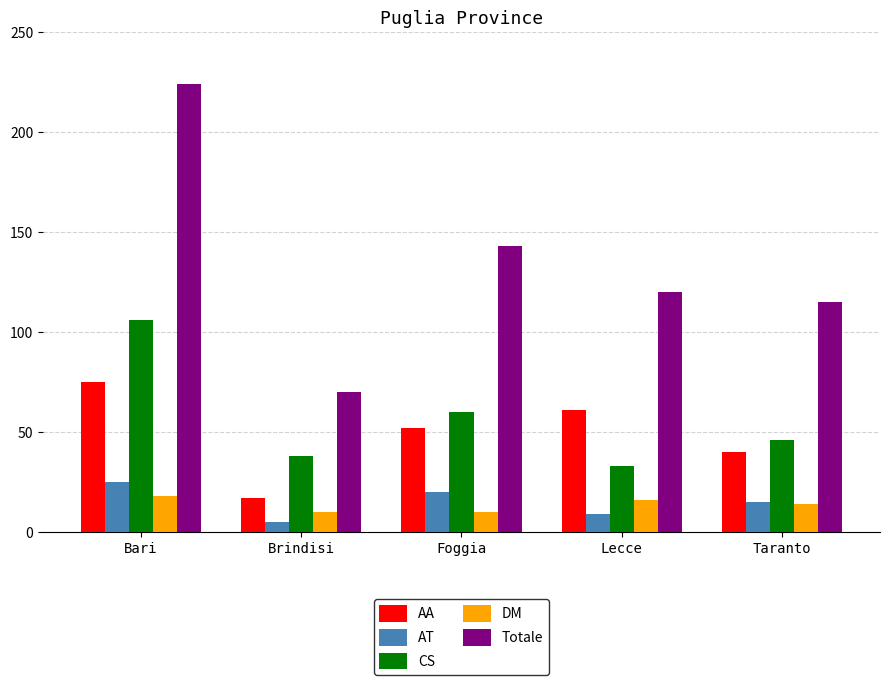

What is the minimum value shown in the chart?

5